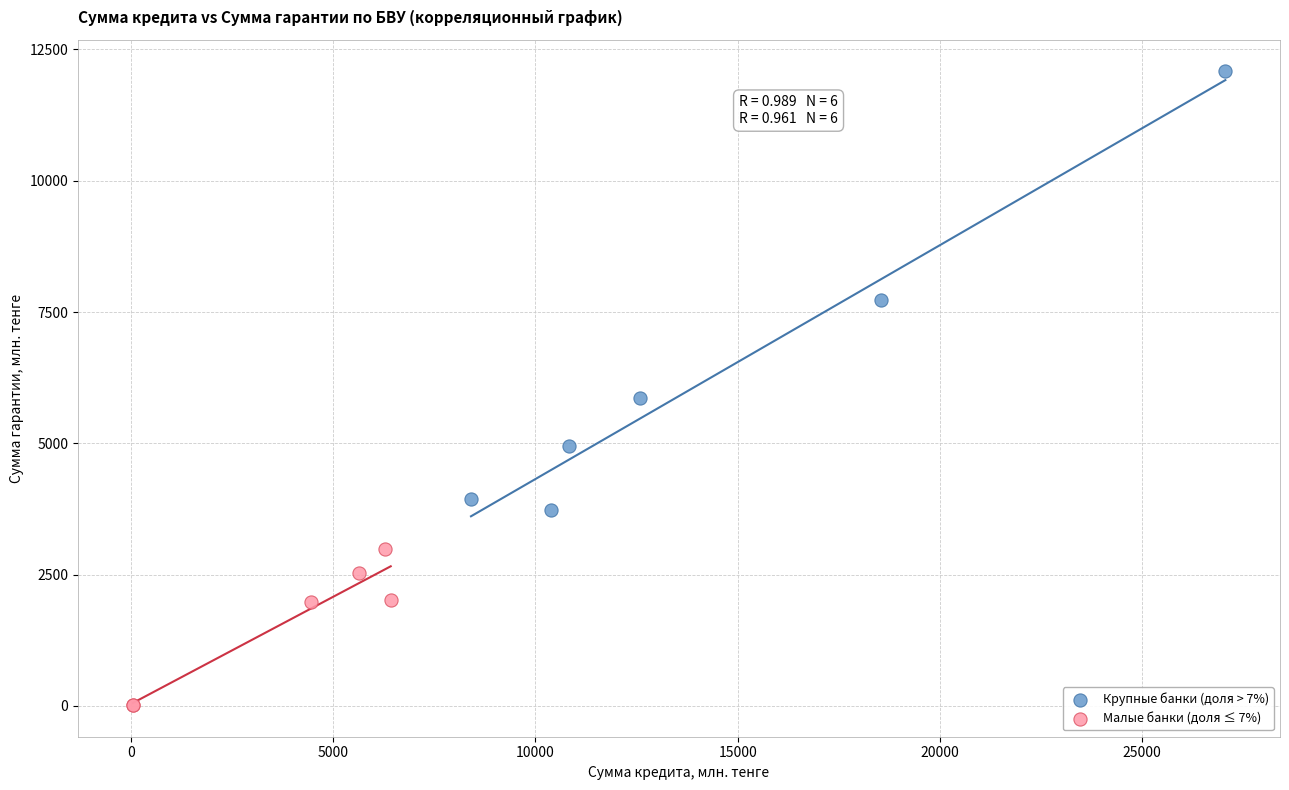

Which series contains the lowest Y value?

Малые банки (доля ≤ 7%)